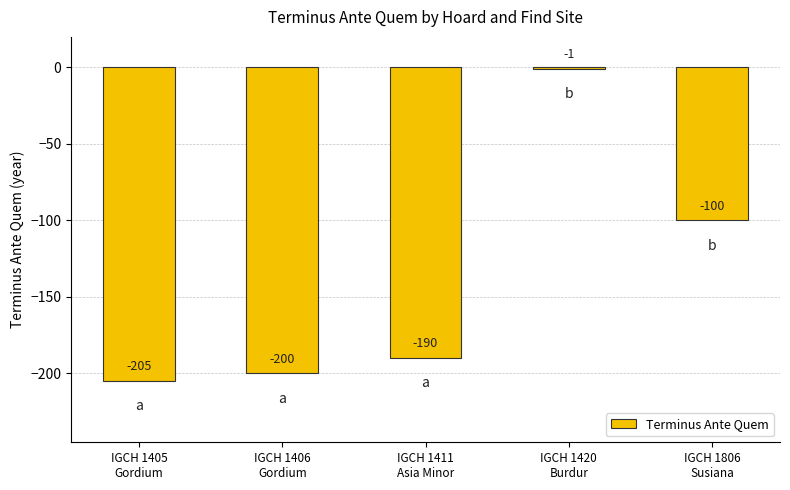

Does the chart contain stacked bars?

No